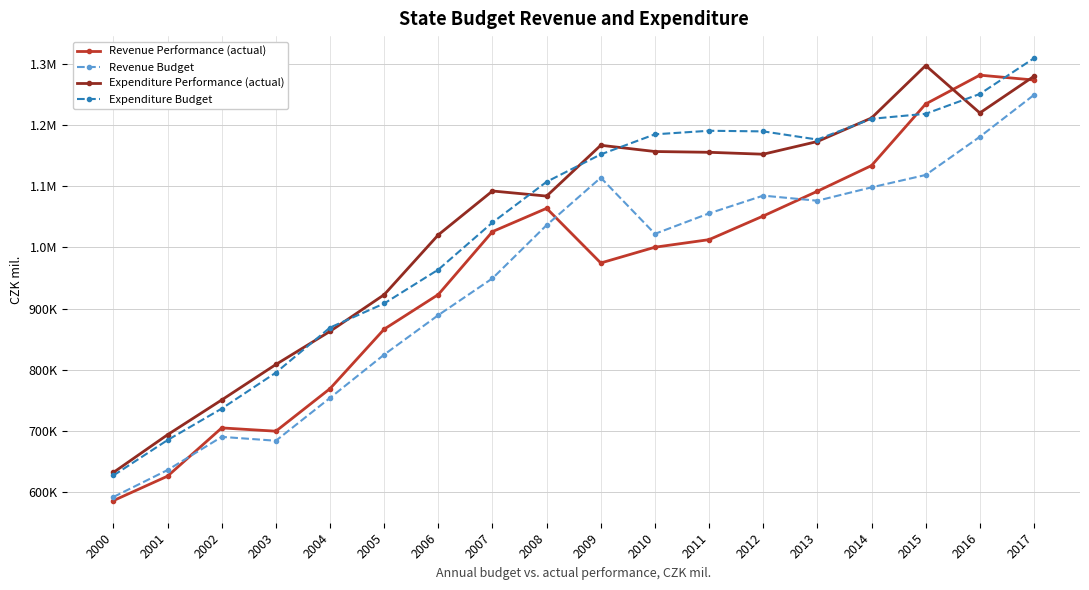

What are all the series names shown in the legend?

Revenue Performance (actual), Revenue Budget, Expenditure Performance (actual), Expenditure Budget